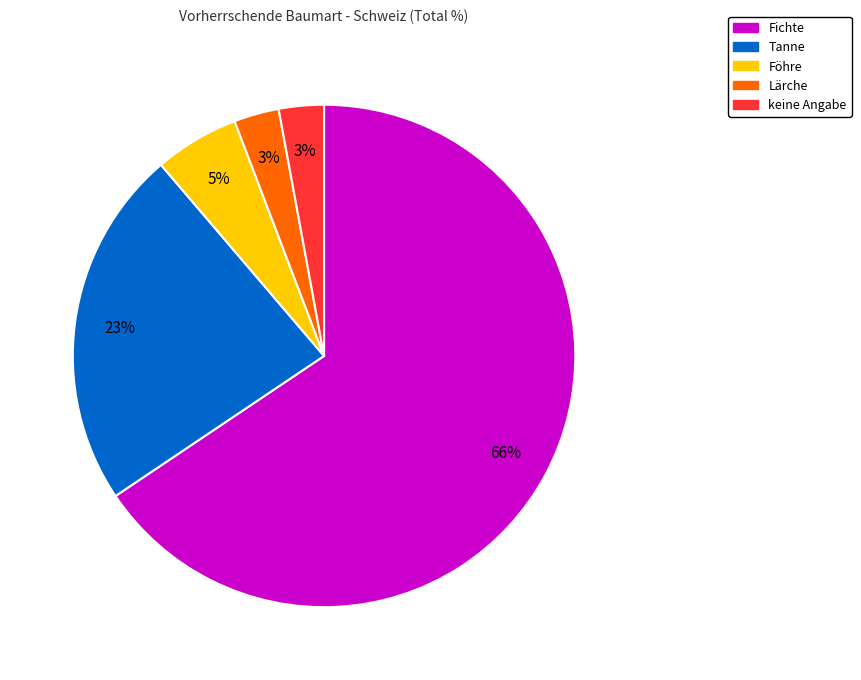

Is it true that Föhre is 5% of the pie?

True